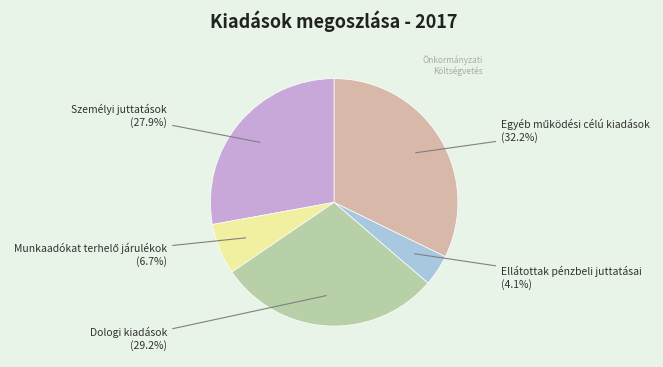

True or false: Személyi juttatások accounts for 39% of the total.

False